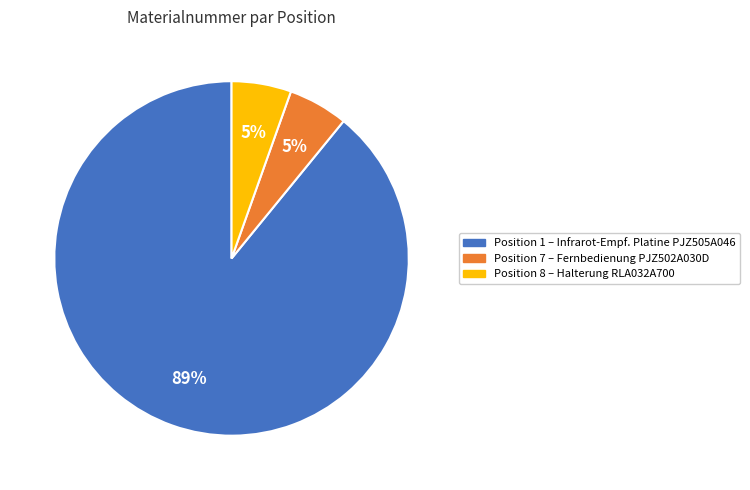

Does any single category account for the majority?

Yes